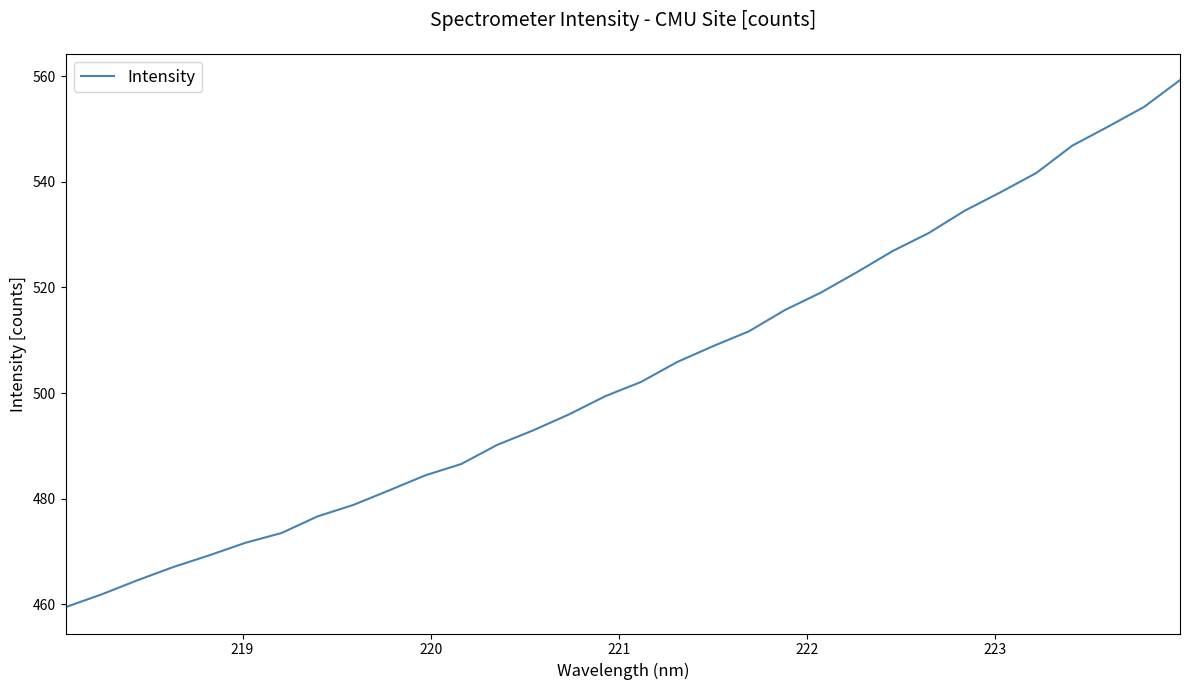

What is the difference between the maximum and minimum values?

99.9